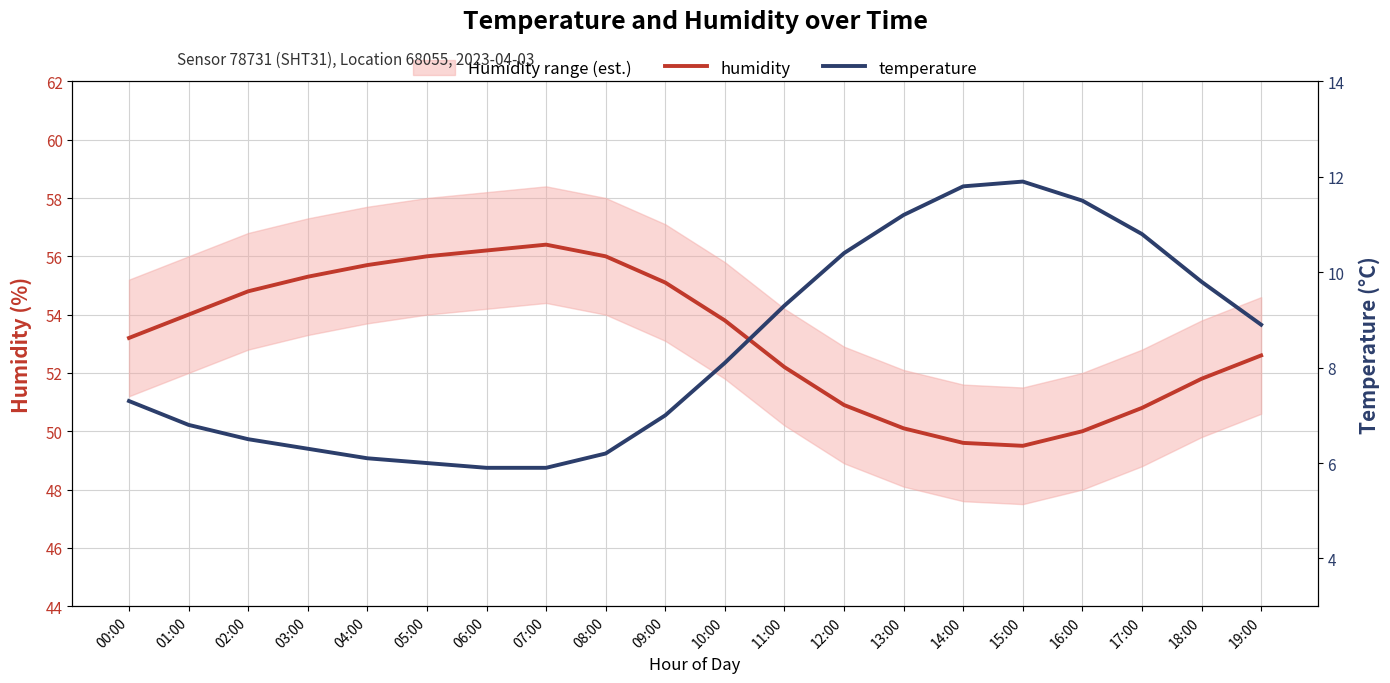

What is the total value across all series at 14:00?

61.4